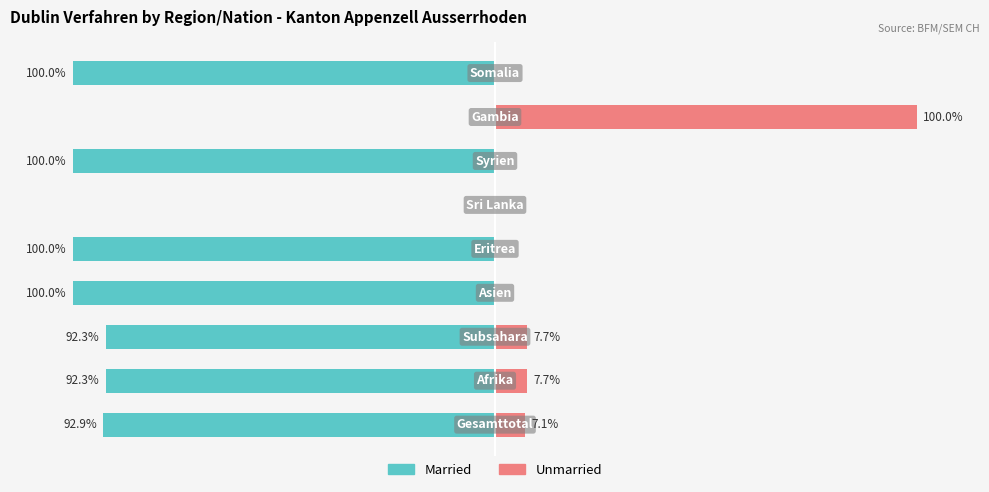

Which series has the widest spread of values?

Married